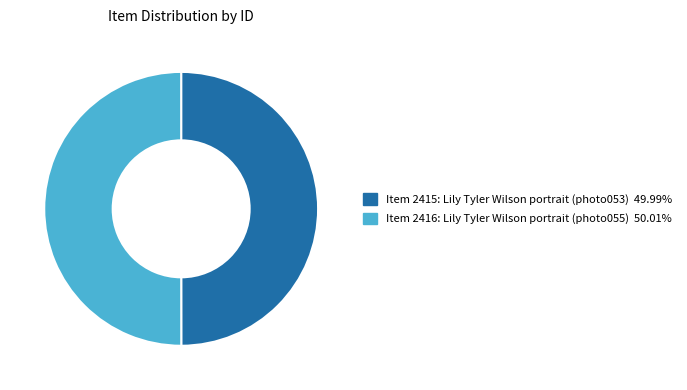

Approximately how many times larger is the value at Item 2416: Lily Tyler Wilson portrait (photo055) compared to Item 2415: Lily Tyler Wilson portrait (photo053)?

1.0